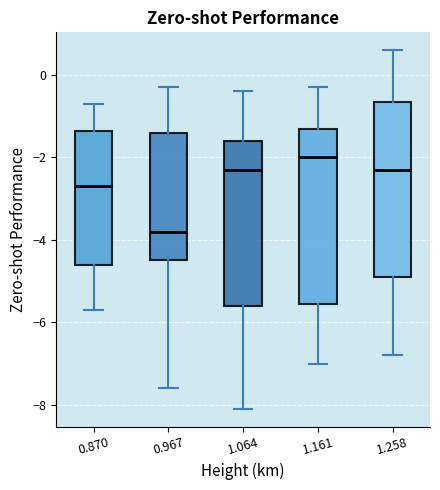

Where does the lower whisker of the box at x = 1.258 end on the y-axis? The values are not printed on the chart, so give them approximately, as read against the axis.

-6.8